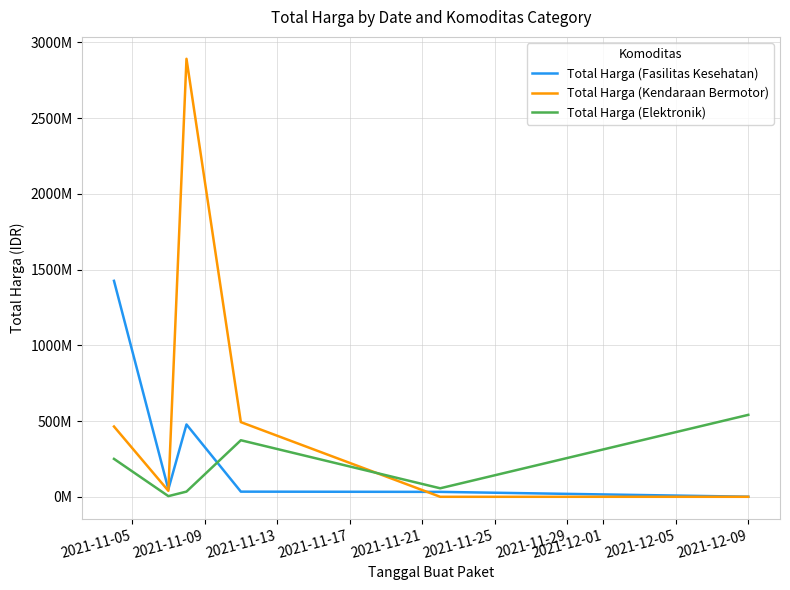

Rank the series by their maximum value, from lowest to highest.

Total Harga (Elektronik), Total Harga (Fasilitas Kesehatan), Total Harga (Kendaraan Bermotor)